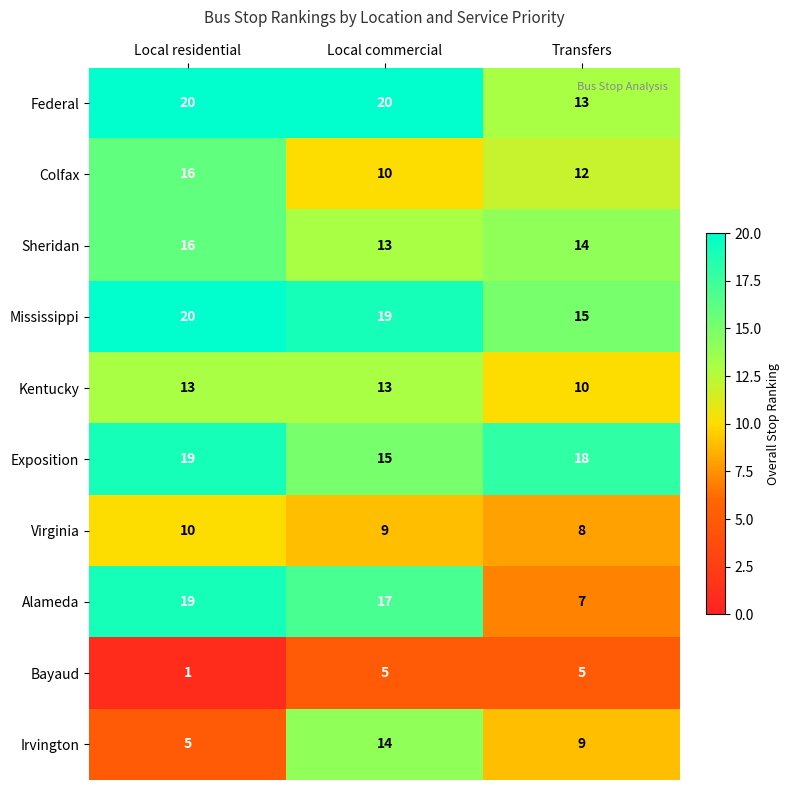

List the labels in order of Colfax value, largest first.

Local residential, Transfers, Local commercial